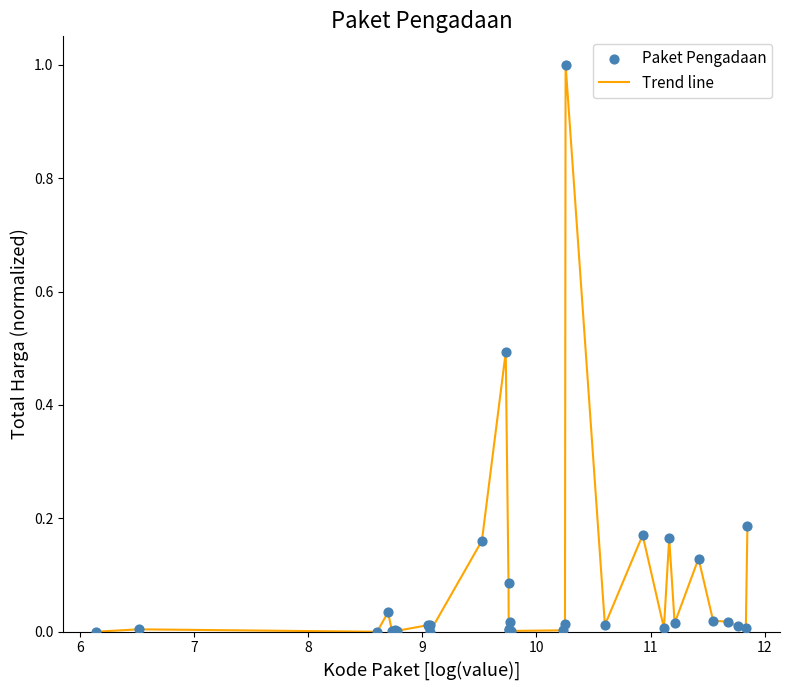

What is the greatest value displayed?

1.0